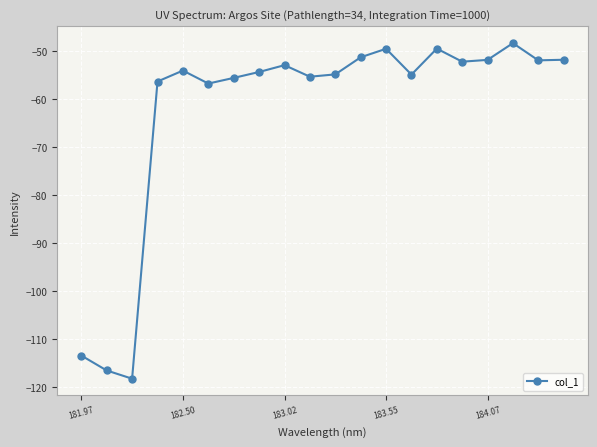

What is the difference between the second highest and minimum values?

68.8